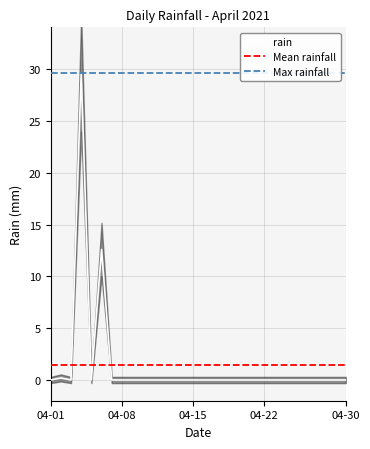

The chart shows a value of 0.0 at 04-15. True or false?

True